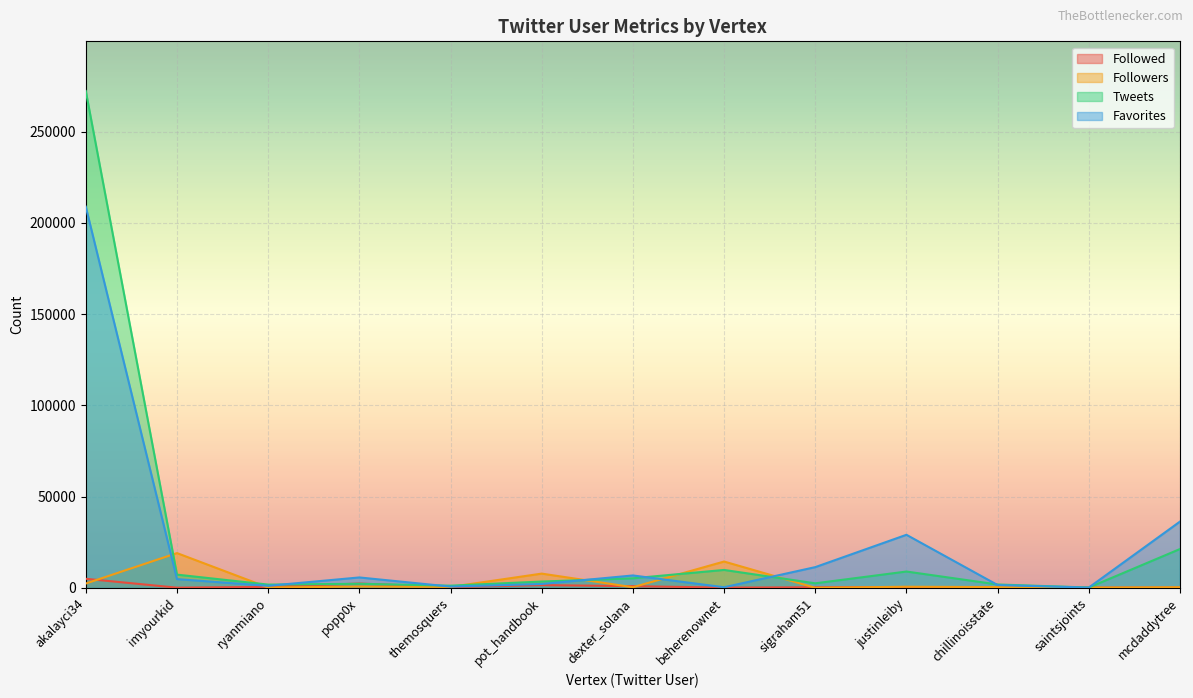

How many lines are shown in the chart?

4